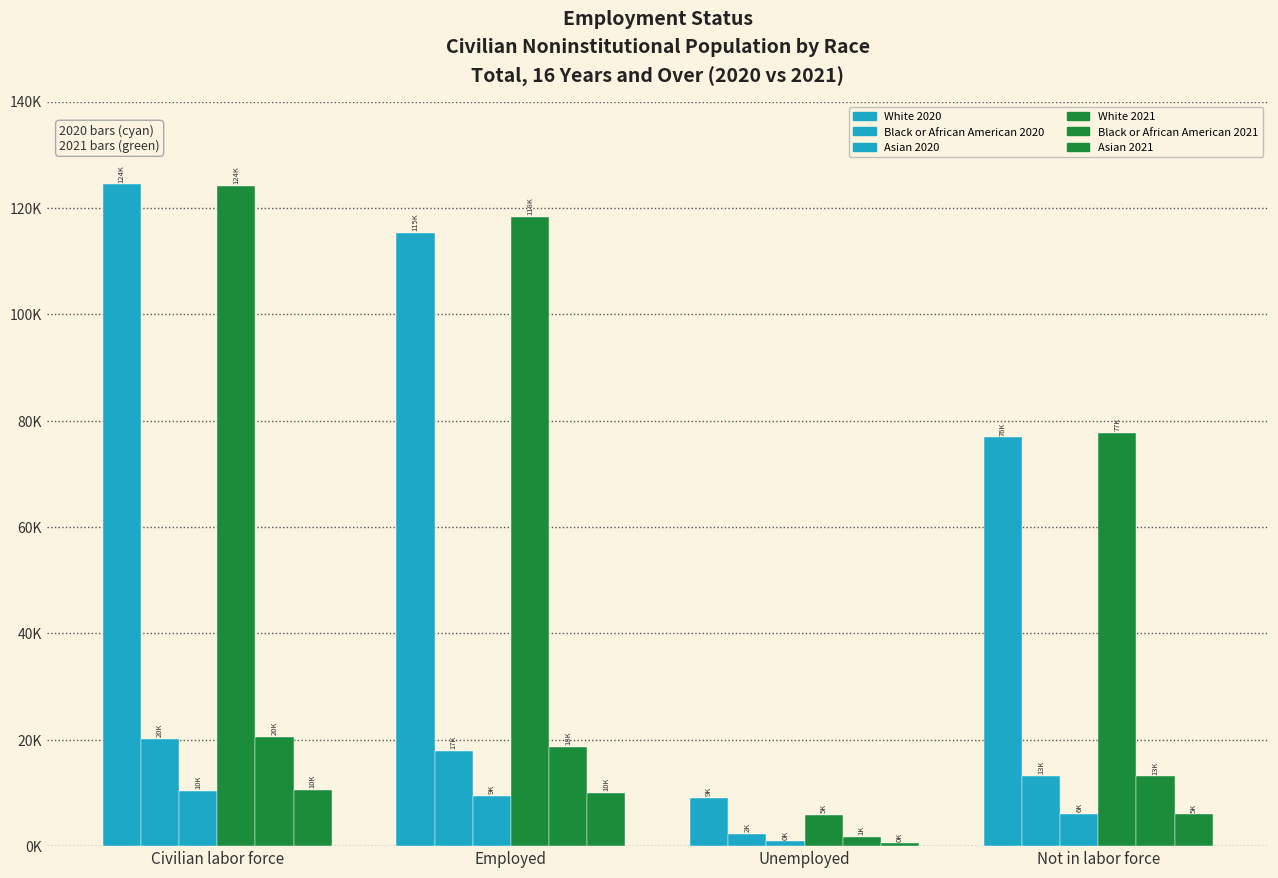

Where is White 2021 nearest to the value 64999?

Not in labor force